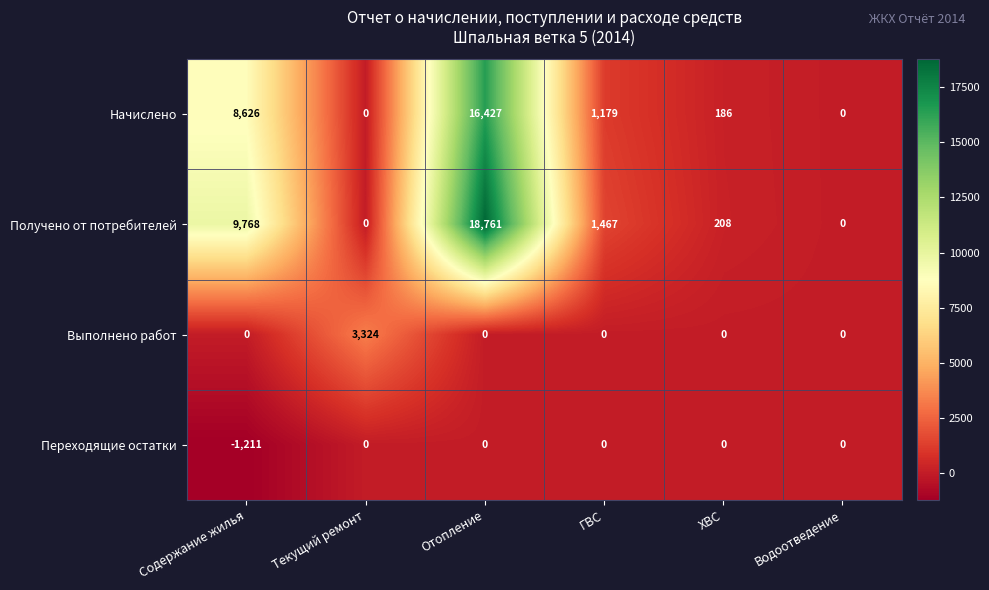

List the series in order of their peak value, highest first.

Получено от потребителей, Начислено, Выполнено работ, Переходящие остатки